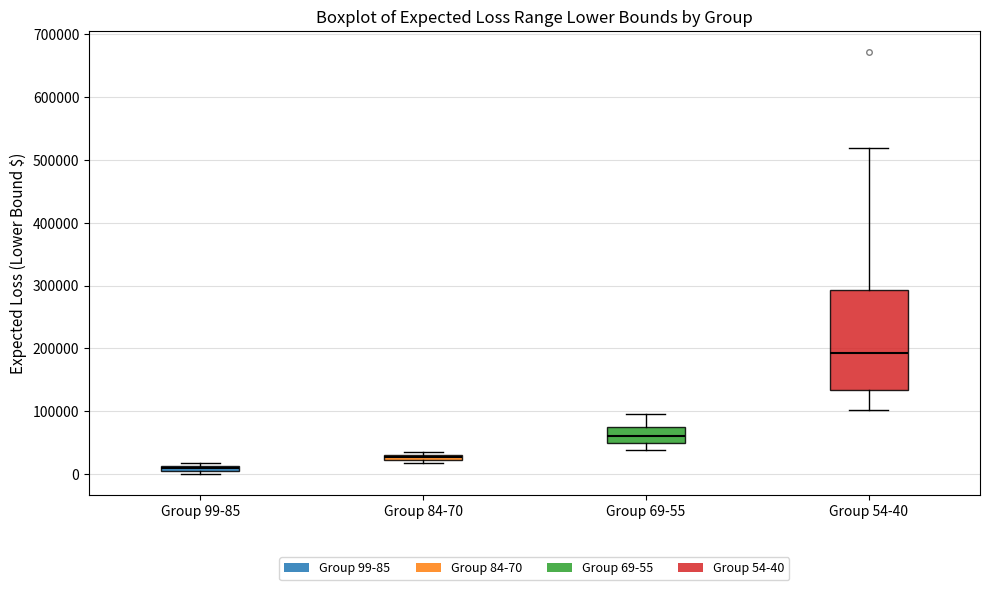

Which box has the highest median line?

Group 54-40